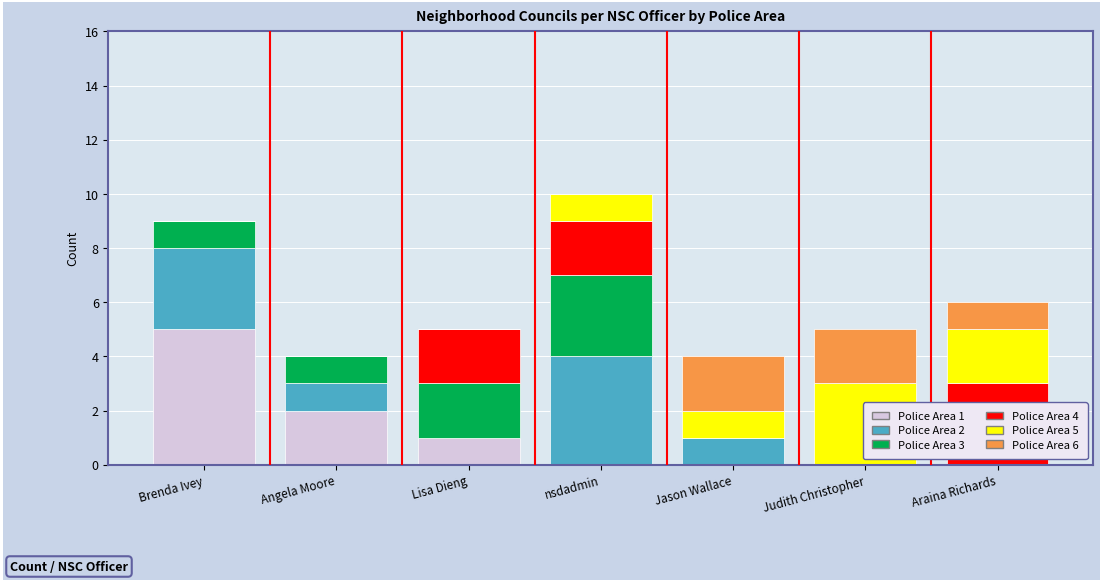

What is the total value across all series at Brenda Ivey?

9